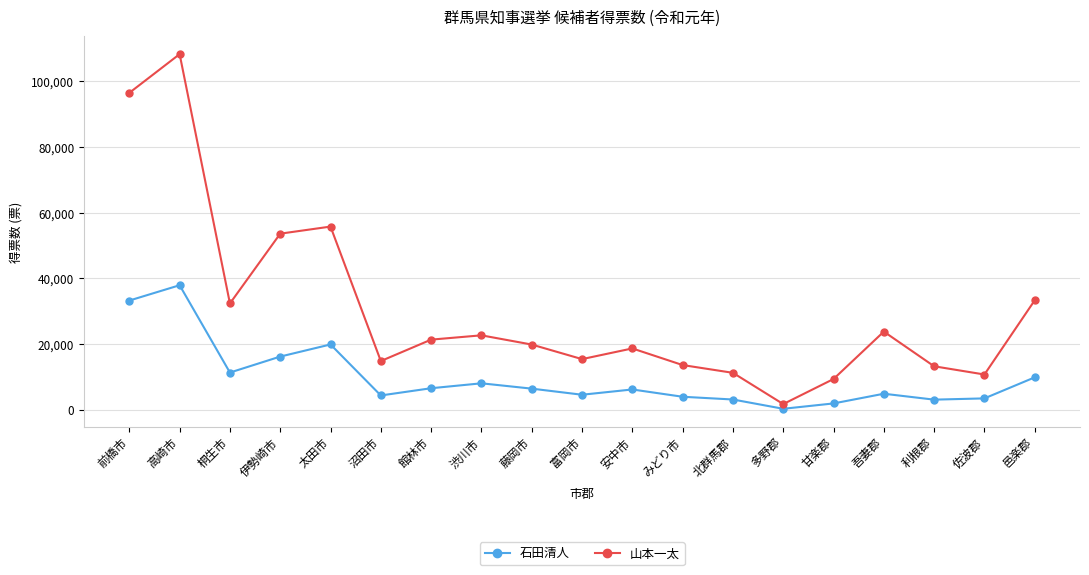

Which series has the largest total across all categories?

山本一太